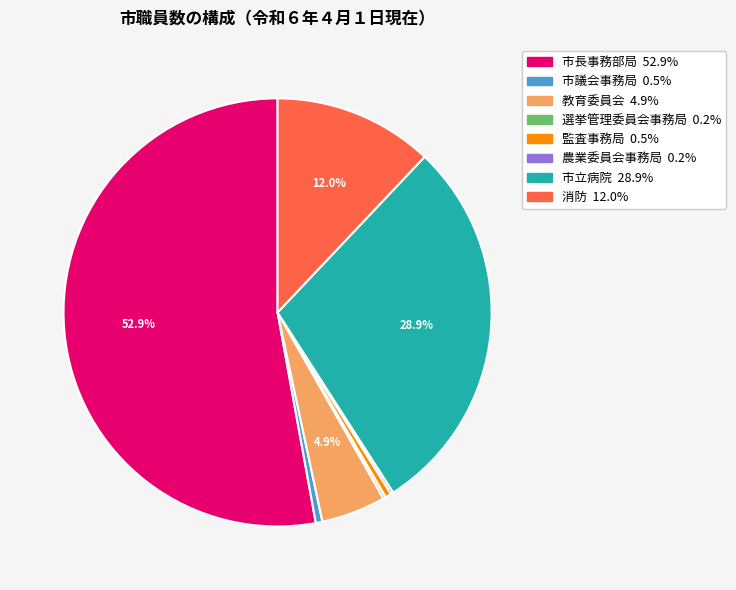

To the nearest percent, what is the average slice percentage?

12%